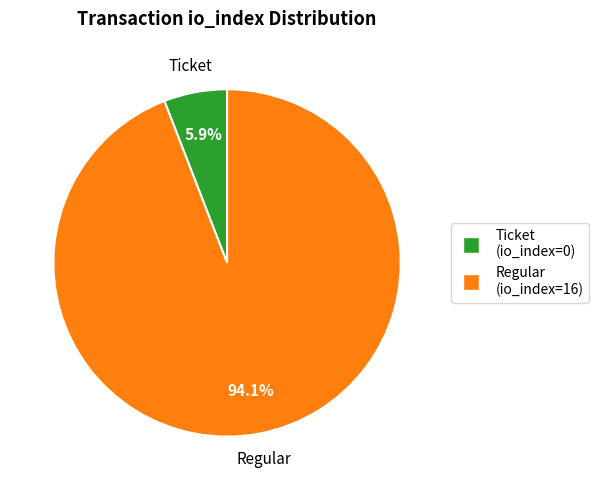

Which slice represents more than half of the pie?

Regular (io_index=16)